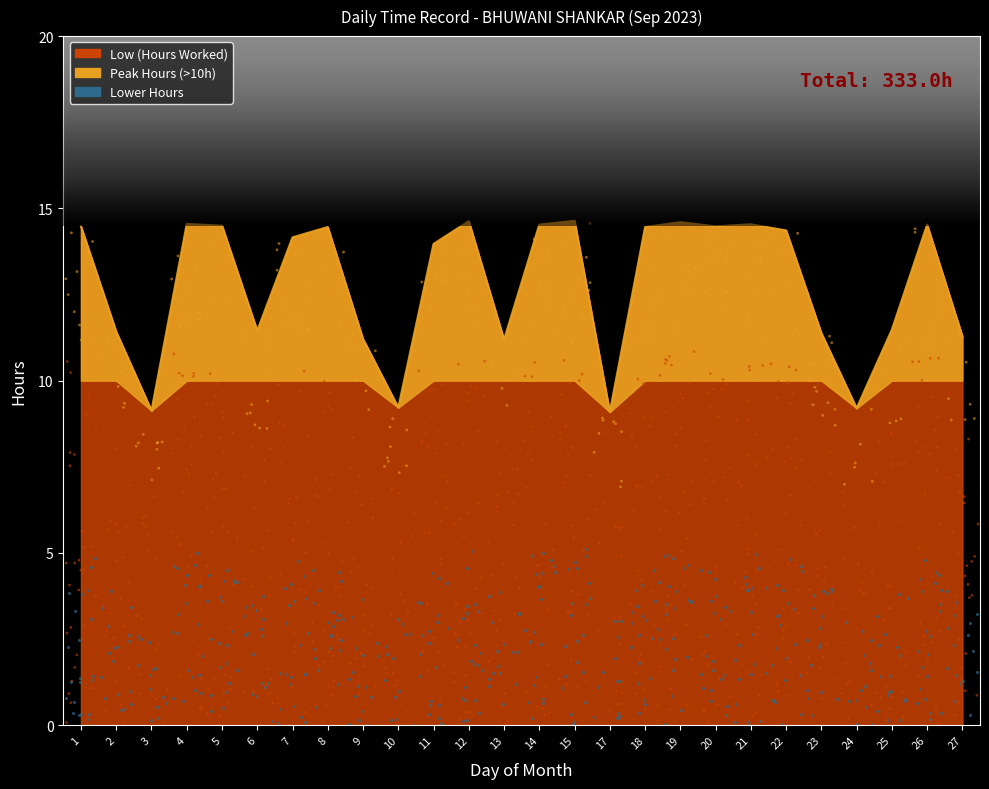

Which has a higher value, 5 or 24?

5